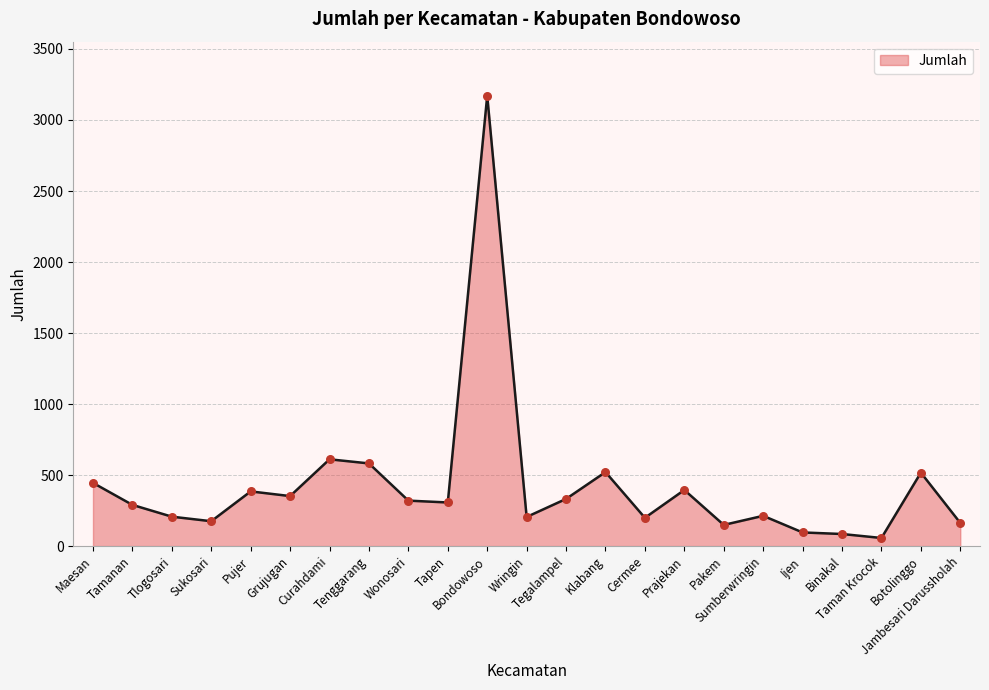

Between Taman Krocok and Sumberwringin, which is larger?

Sumberwringin